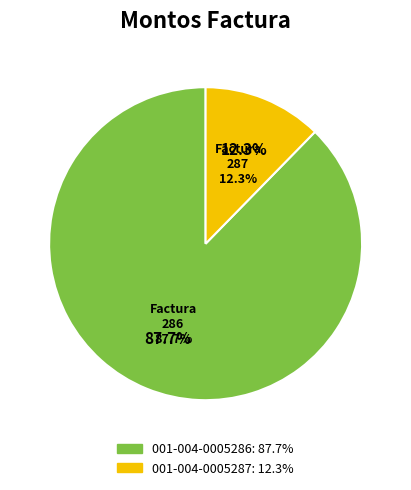

To the nearest percent, what is the difference between the largest and smallest slice percentages?

75%